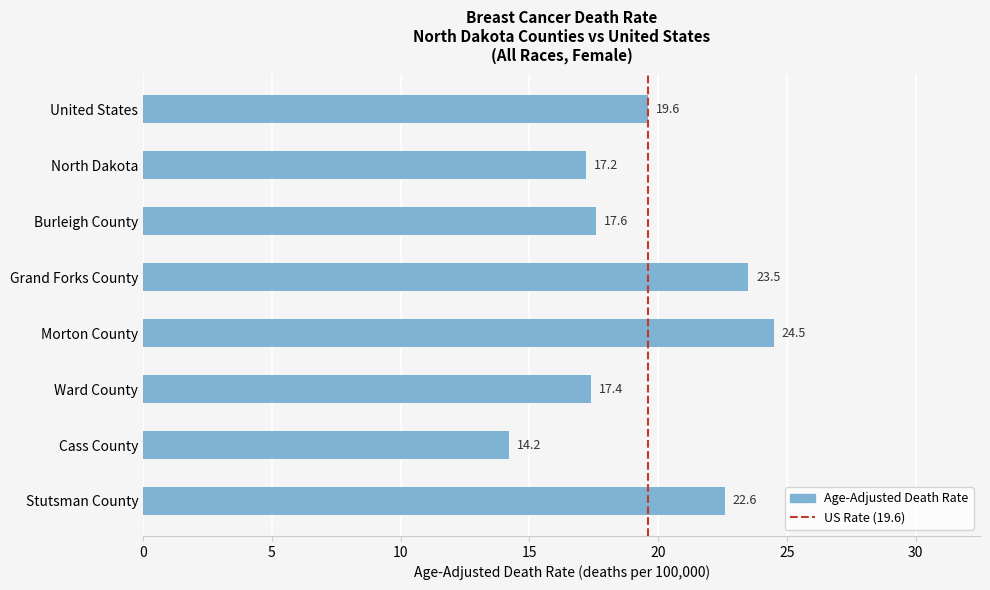

What position from the bottom is North Dakota?

7